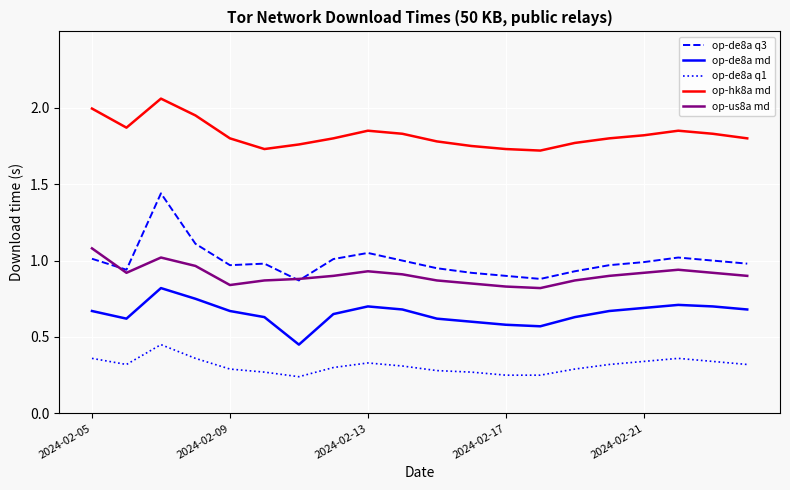

List the series in order of their peak value, lowest first.

op-de8a q1, op-de8a md, op-us8a md, op-de8a q3, op-hk8a md